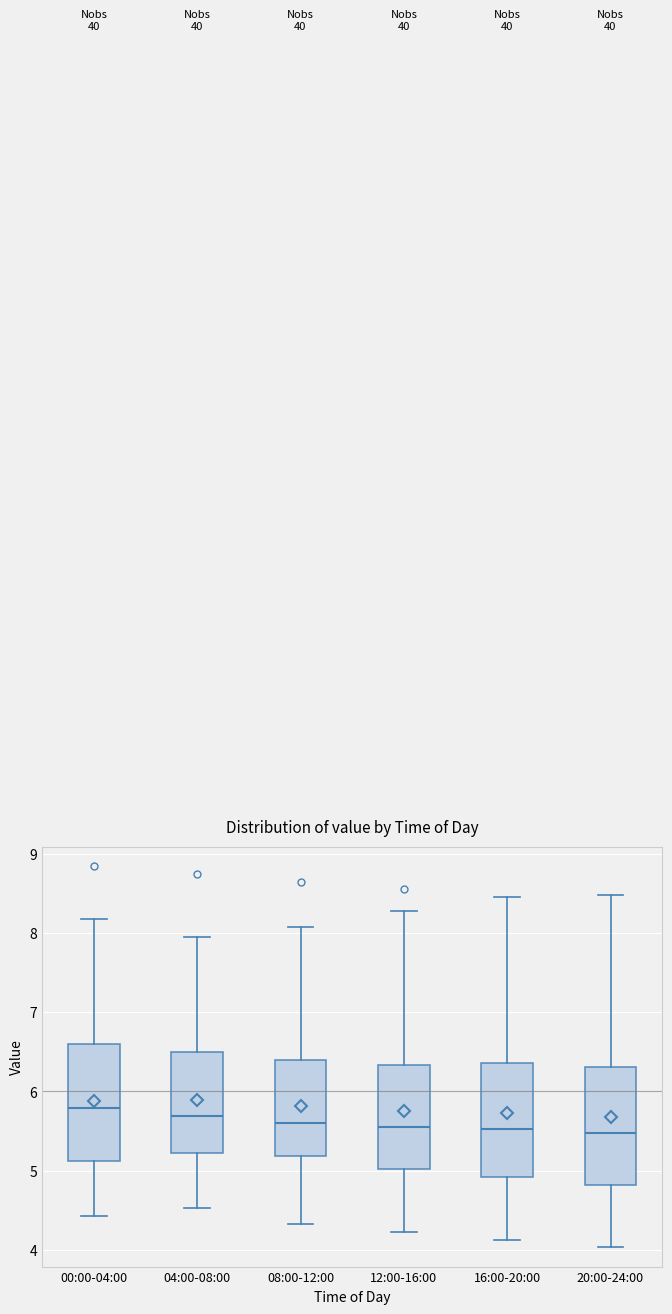

Reading left to right, read every box against the y-axis: the position of its median line, the range the box covers, and the ends of its whiskers. The values are not printed on the chart, so give them approximately, as read against the axis.

00:00-04:00: median 5.8, box 5.1 to 6.6, whiskers 4.4 to 8.2
04:00-08:00: median 5.7, box 5.2 to 6.5, whiskers 4.5 to 8.0
08:00-12:00: median 5.6, box 5.2 to 6.4, whiskers 4.3 to 8.1
12:00-16:00: median 5.6, box 5.0 to 6.3, whiskers 4.2 to 8.3
16:00-20:00: median 5.5, box 4.9 to 6.4, whiskers 4.1 to 8.5
20:00-24:00: median 5.5, box 4.8 to 6.3, whiskers 4.0 to 8.5